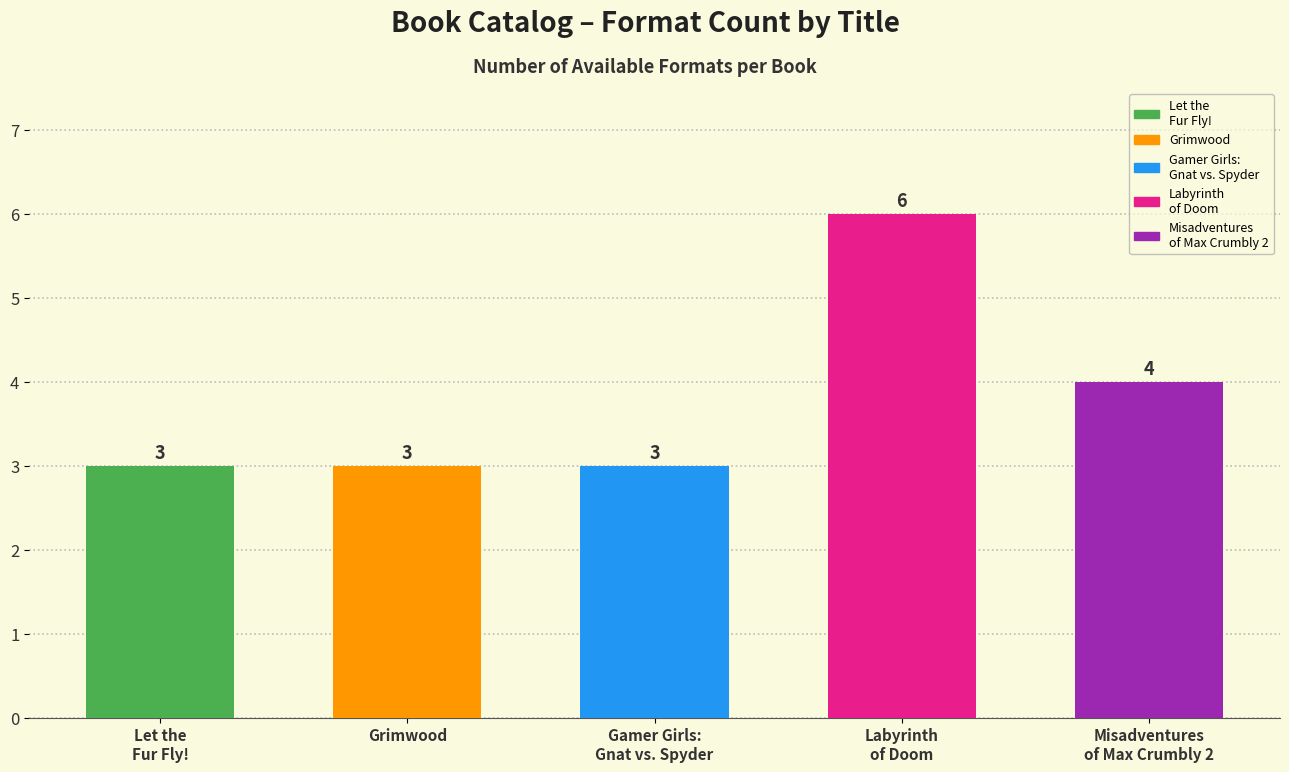

What is the difference between the second highest and second lowest values?

1